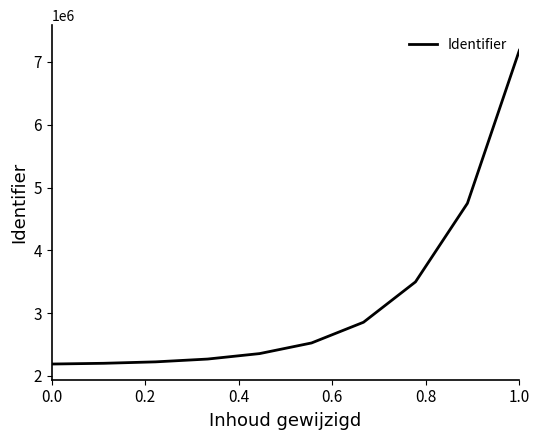

What is the smallest value displayed?

2188876.0